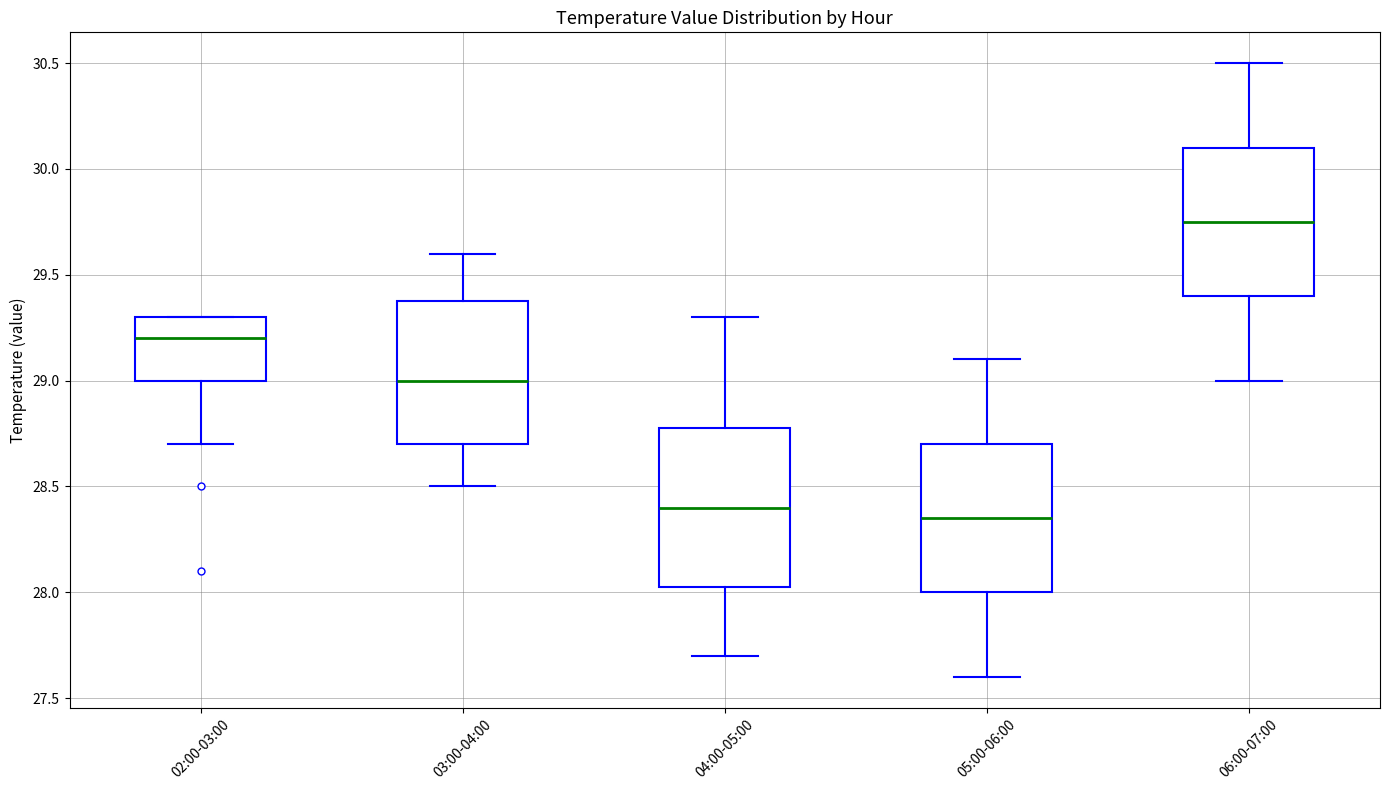

Where is the lower edge of the box for 04:00-05:00 on the y-axis? The values are not printed on the chart, so give them approximately, as read against the axis.

28.05